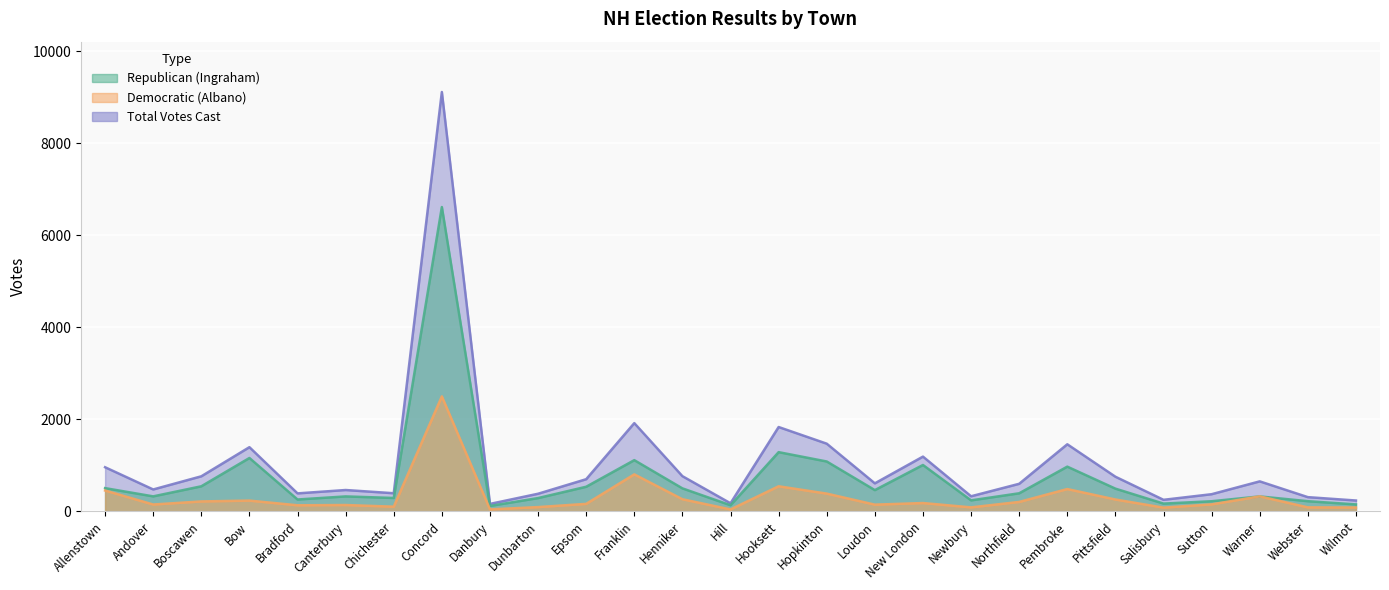

True or false: Republican (Ingraham) and Democratic (Albano) intersect in this chart.

True